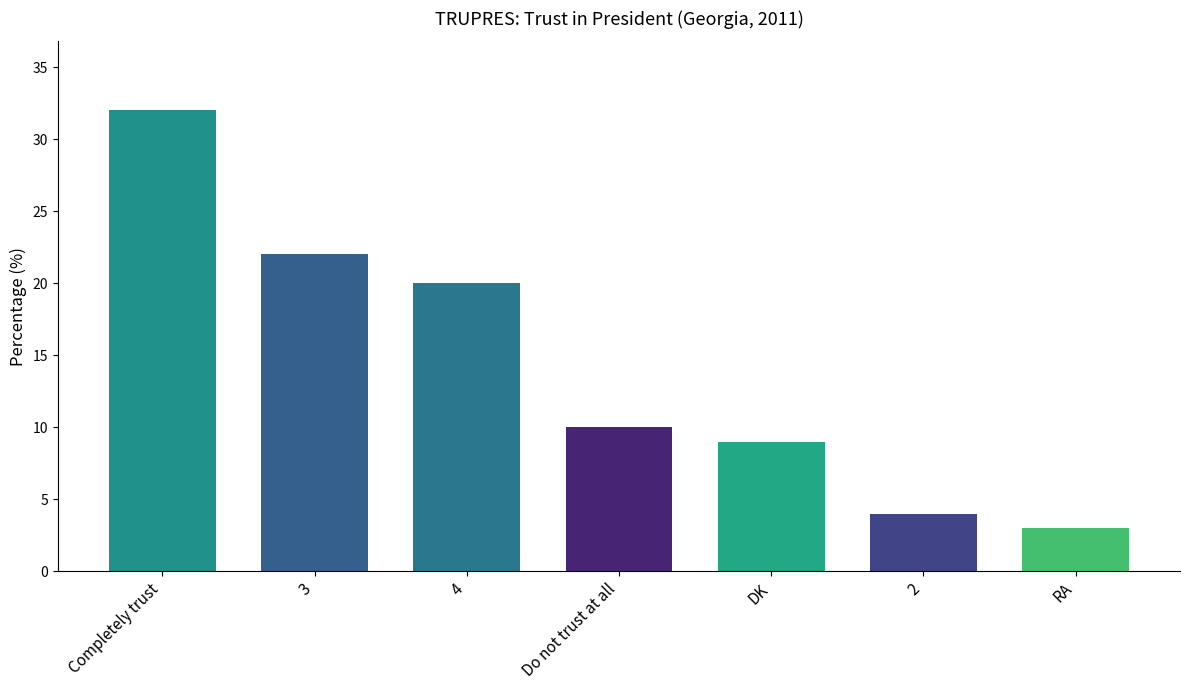

How many categories are shown in the chart?

7